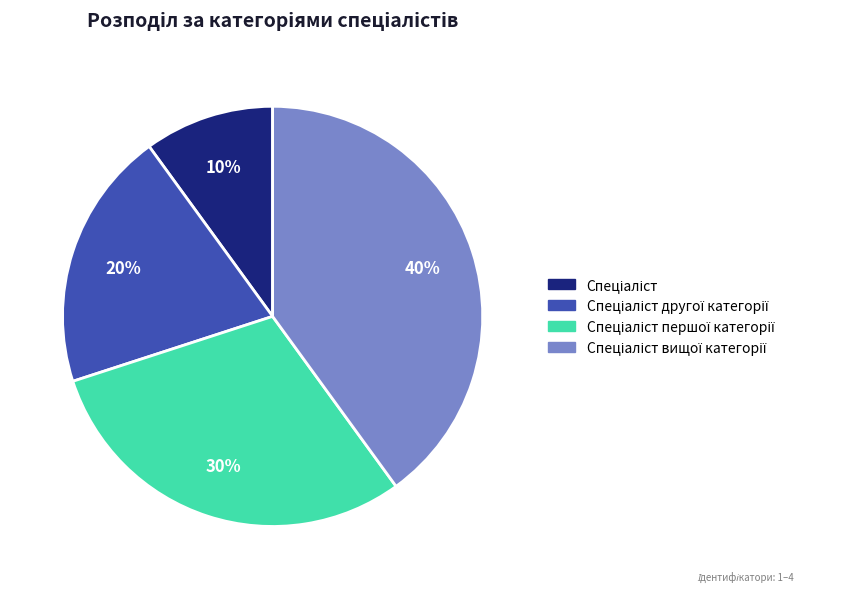

To the nearest percent, what is the difference between the largest and smallest slice percentages?

30%